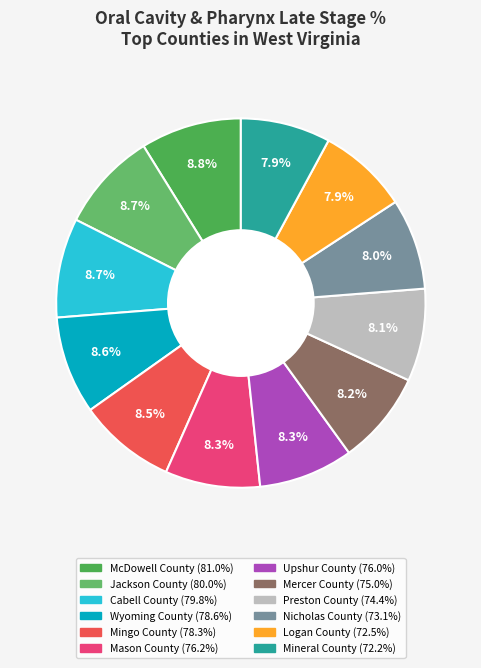

To the nearest percent, what is the average slice percentage?

8%